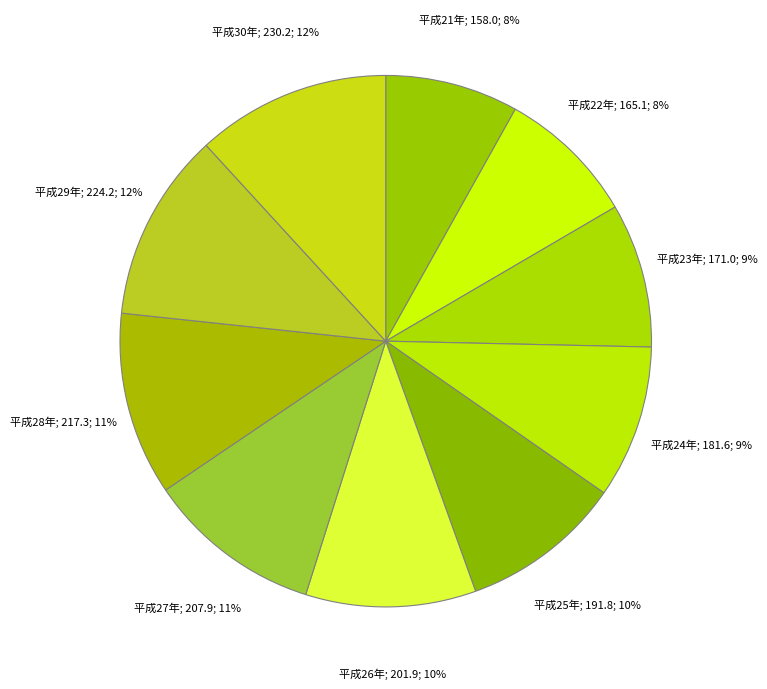

To the nearest percent, what is the difference between the largest and smallest slice percentages?

4%